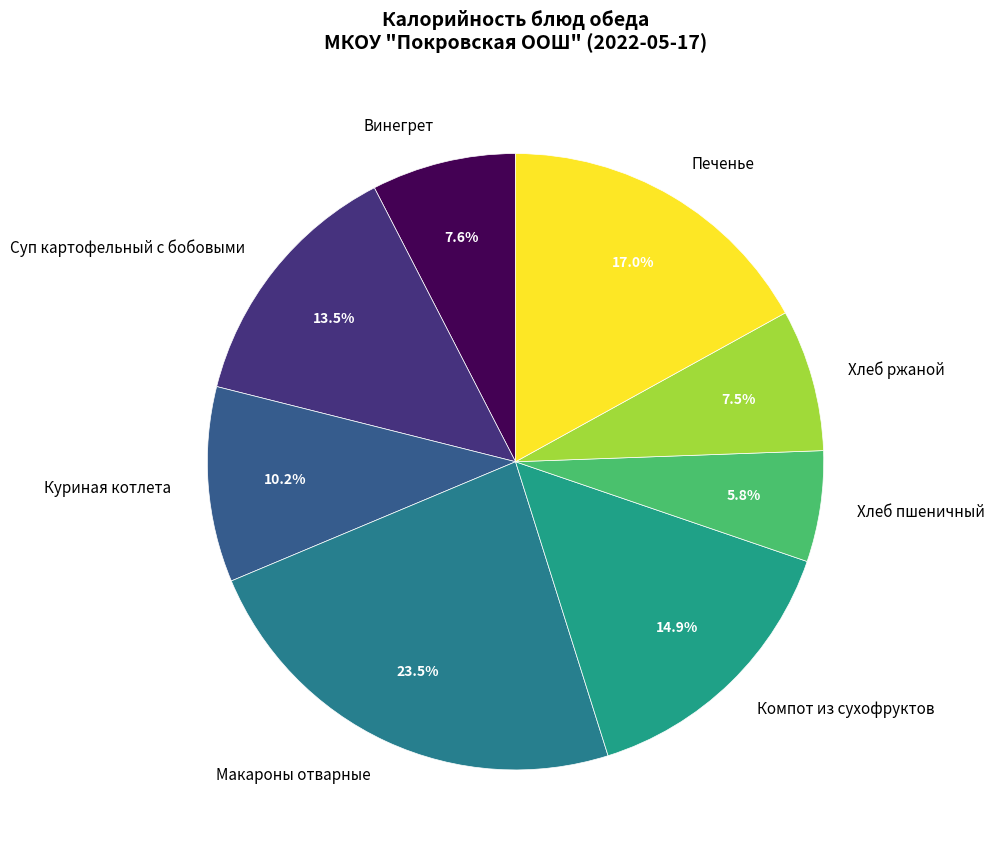

How many slices are in this pie chart?

8